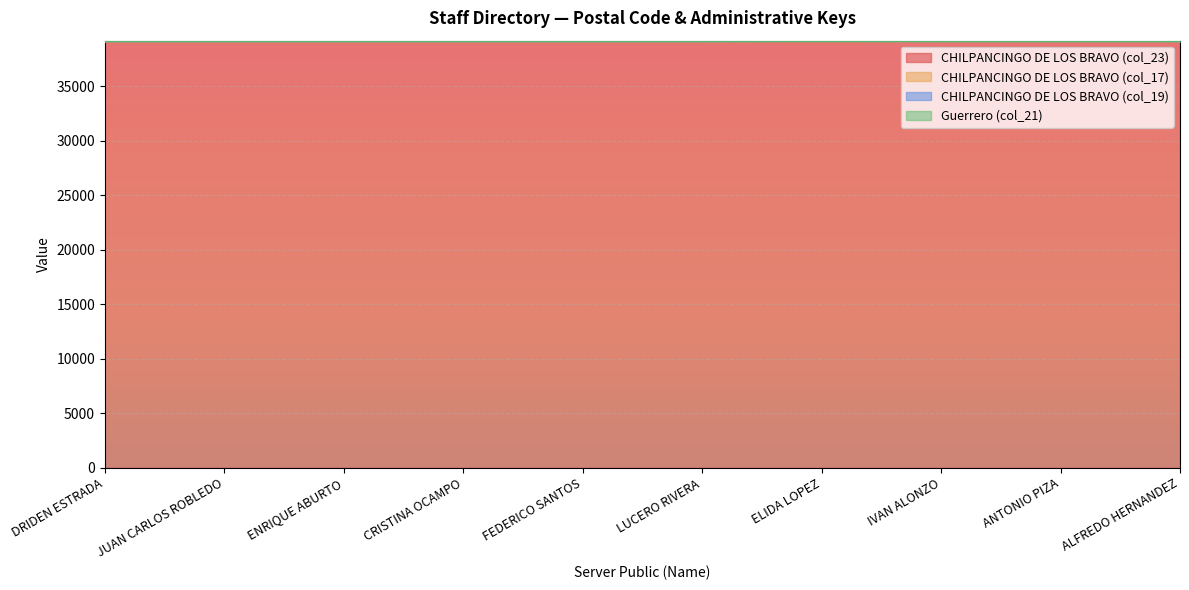

Between JUAN CARLOS ROBLEDO and ALFREDO HERNANDEZ, which series saw the biggest shift?

CHILPANCINGO DE LOS BRAVO (col_23)